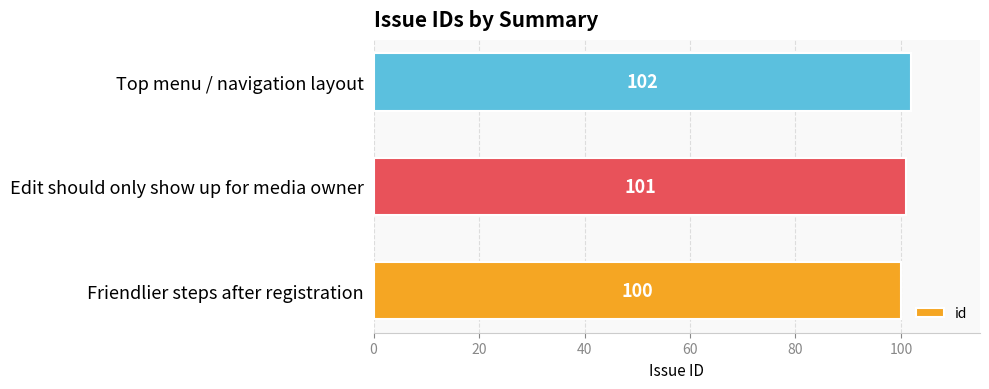

The value at Edit should only show up for media owner is 149. True or false?

False